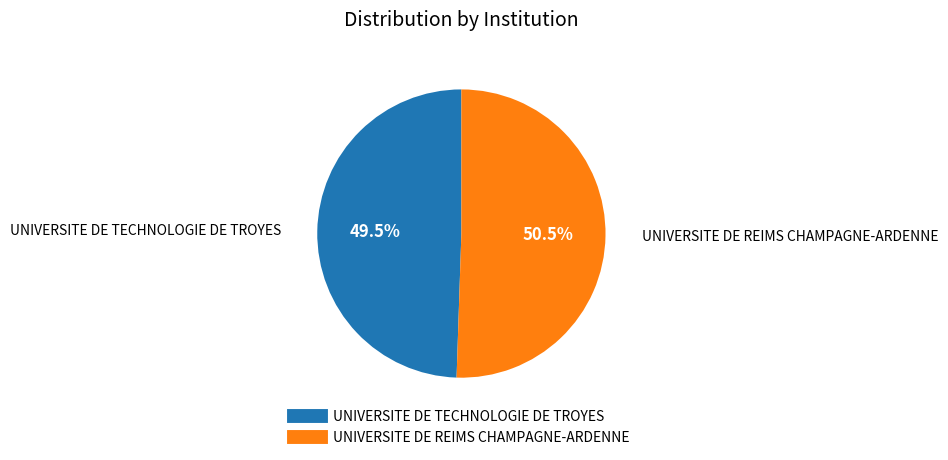

Is there any slice that represents more than half of the pie?

Yes